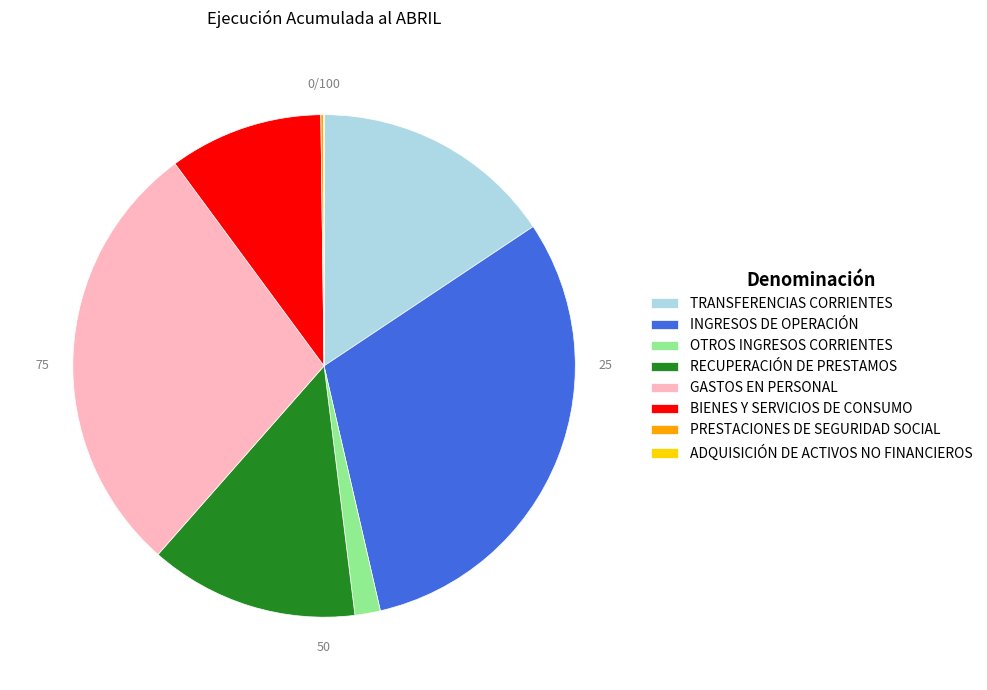

The INGRESOS DE OPERACIÓN slice represents 37% of the pie. True or false?

False